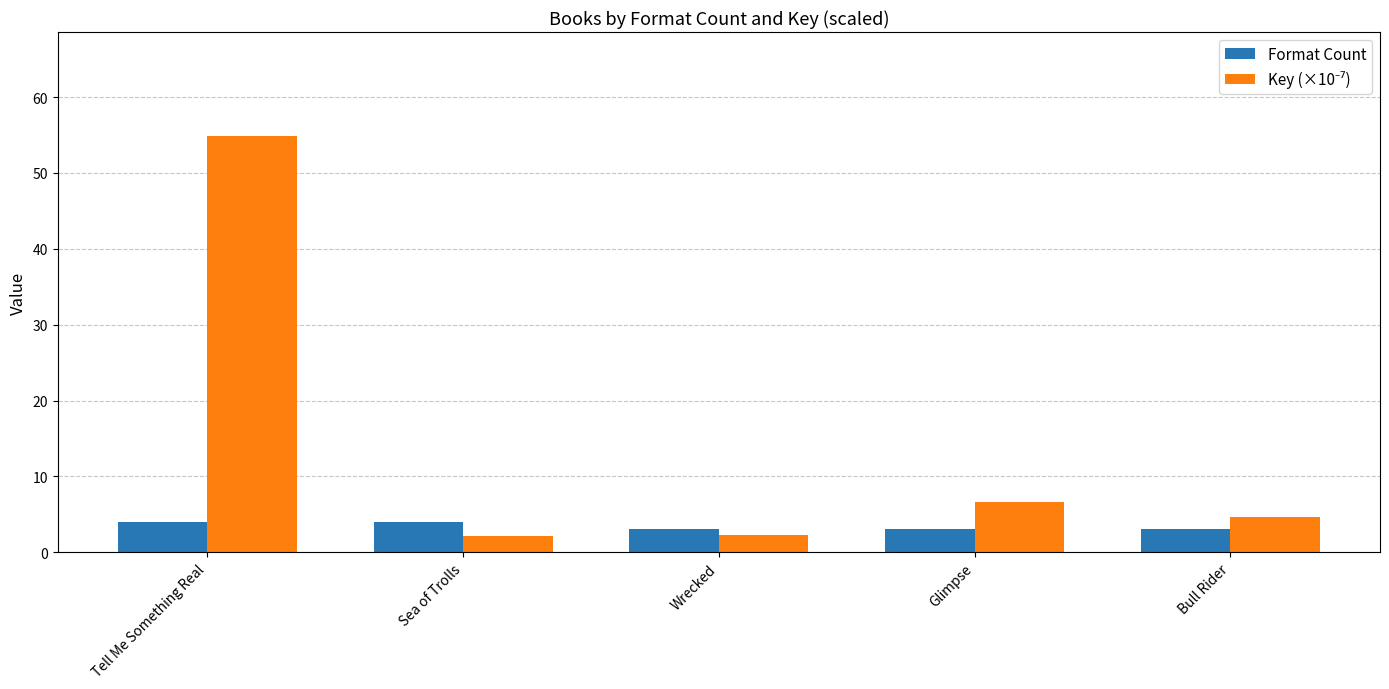

Which label corresponds to the largest value in the chart?

Tell Me Something Real